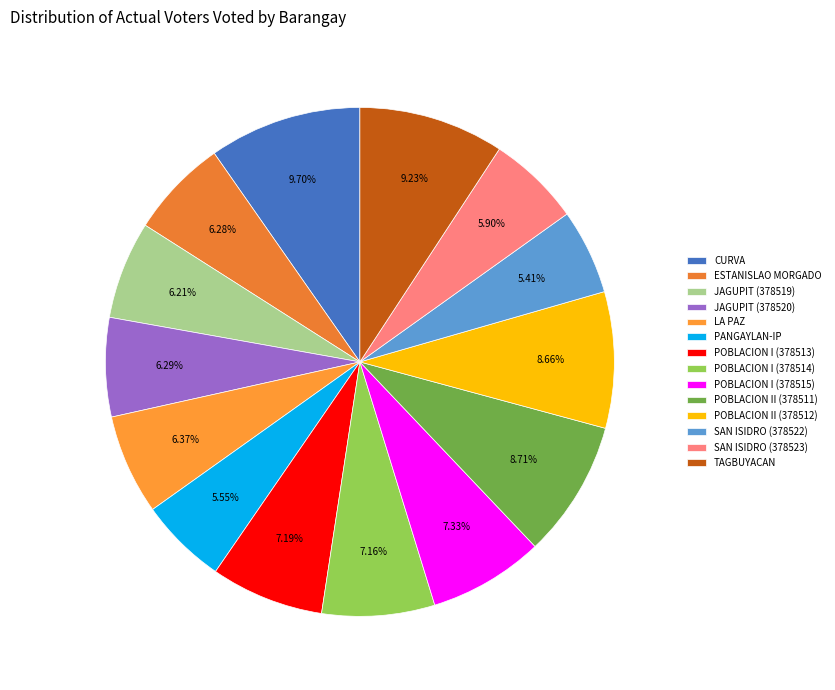

Which category has the smallest portion of the pie?

SAN ISIDRO (378522)